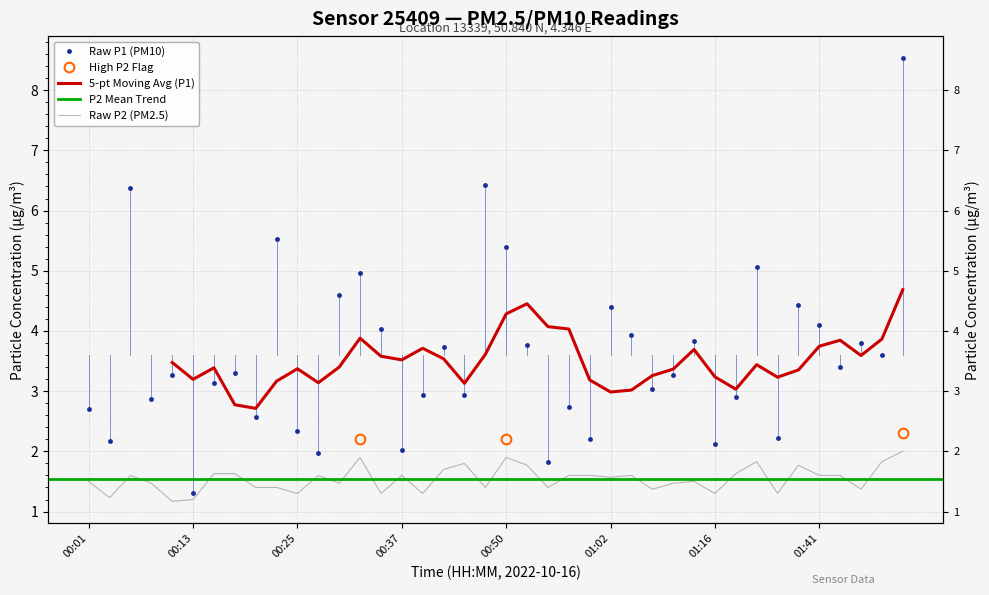

Which category has the highest value in the P1 series?

01:51